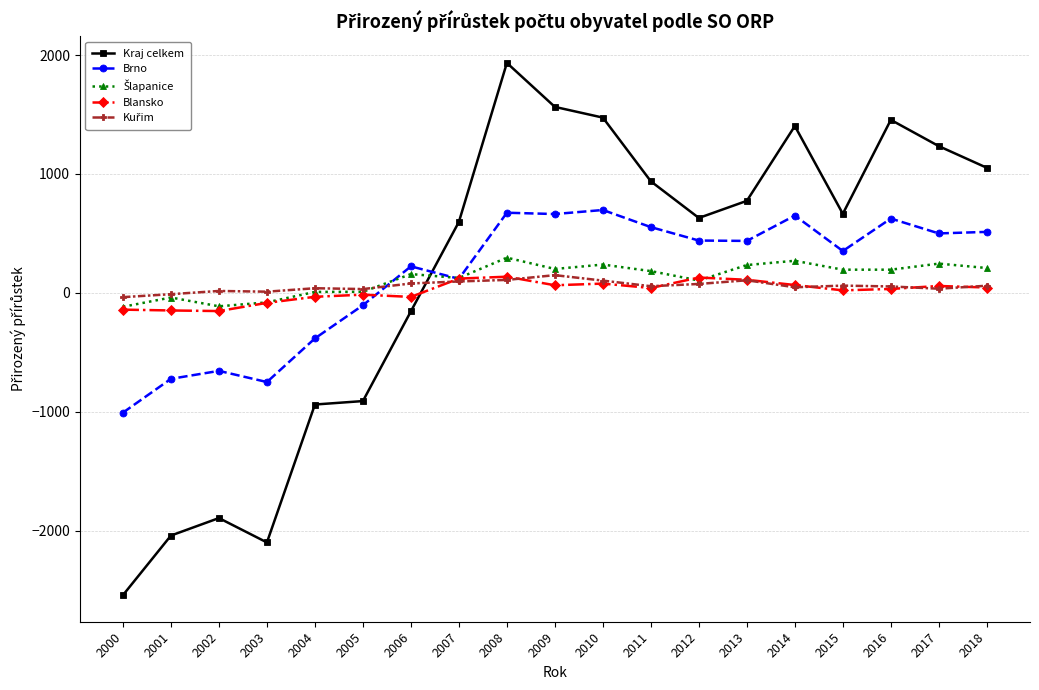

Between 2006 and 2011, which series saw the biggest shift?

Kraj celkem